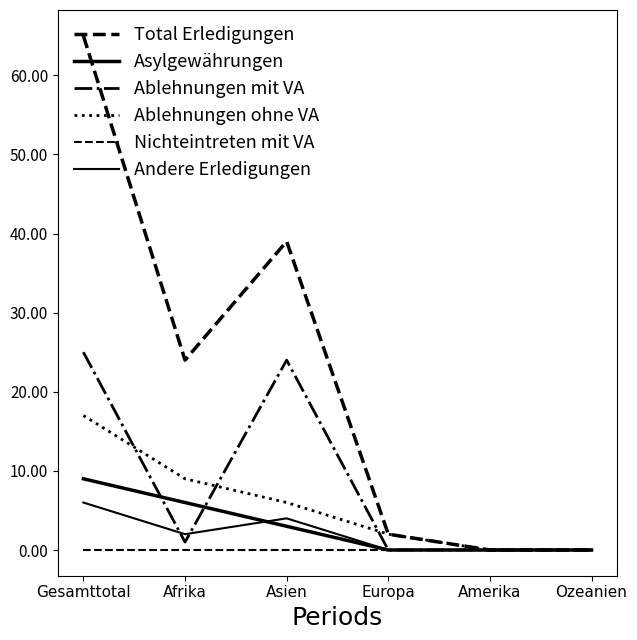

How many lines are shown in the chart?

6